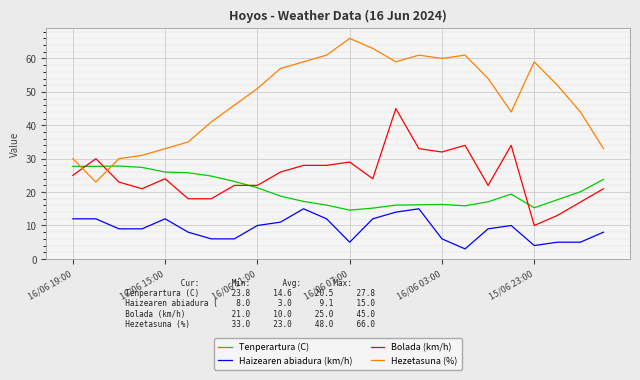

Which series has the largest range (max minus min)?

Hezetasuna (%)